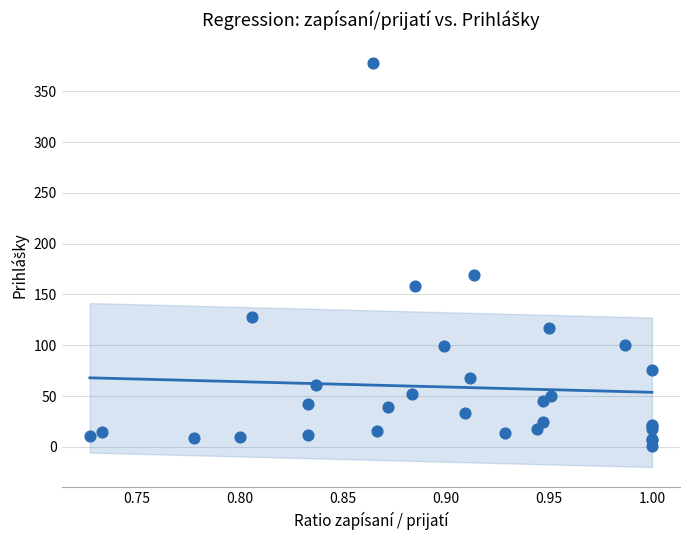

What Y value in the scatter plot is closest to 189?

169